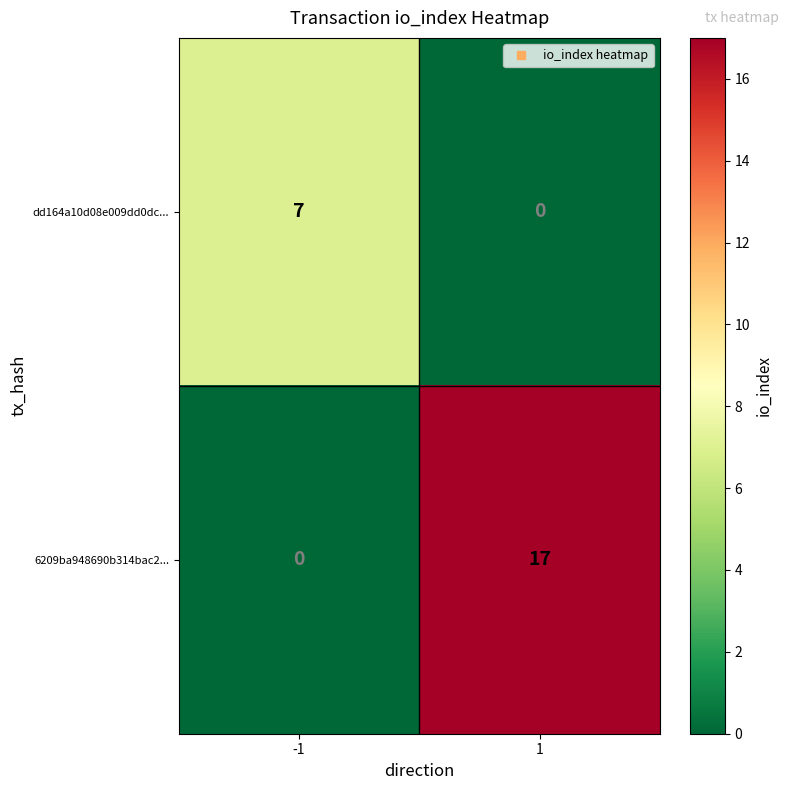

Read the 6209ba948690b314bac2... value at 1.

17